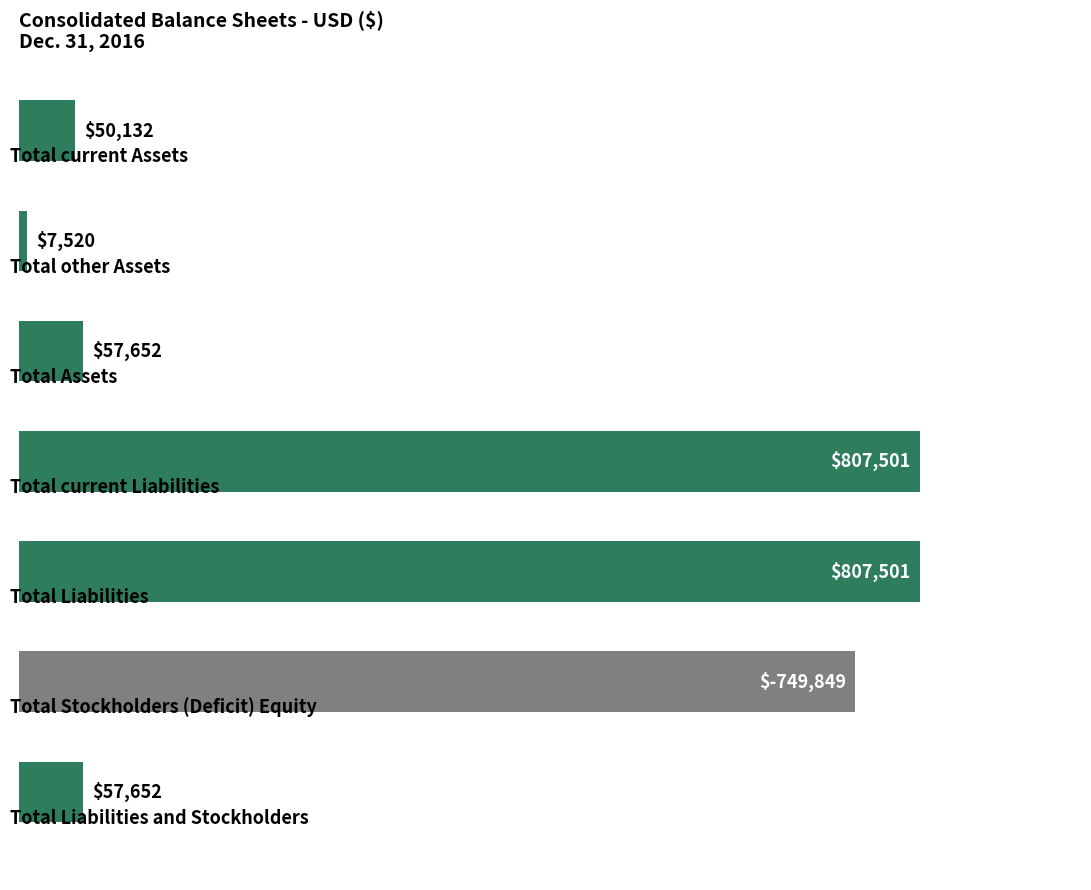

What is the difference between the maximum and second lowest values?

757369